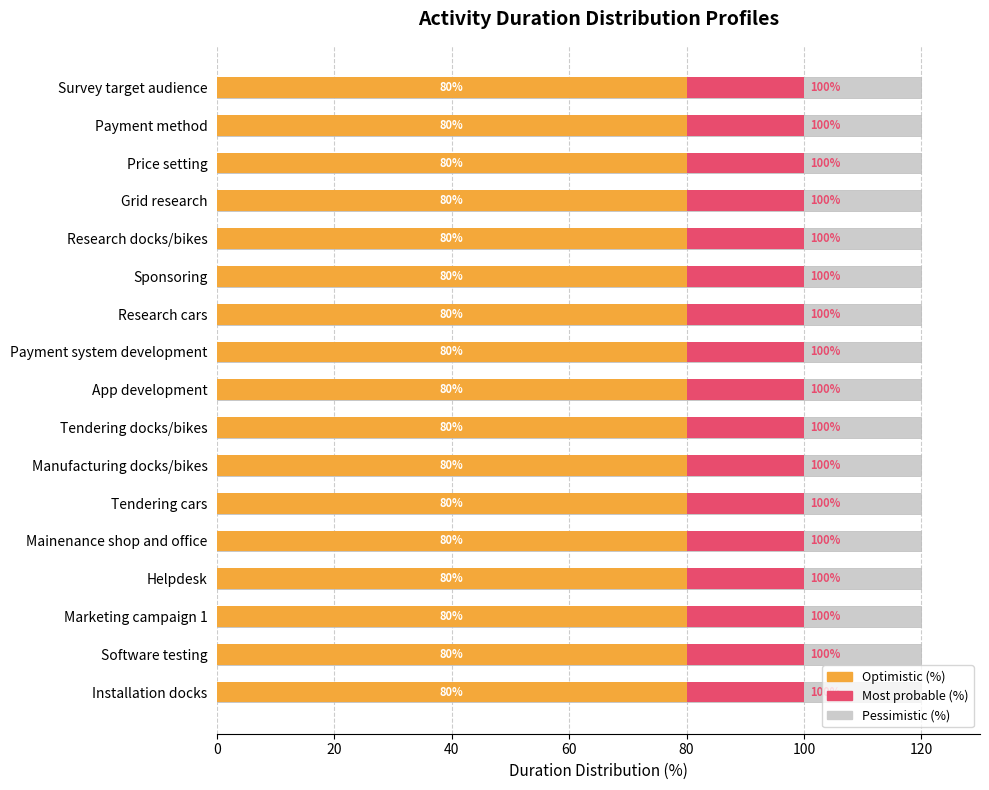

At which category is the sum across all series the highest?

Survey target audience